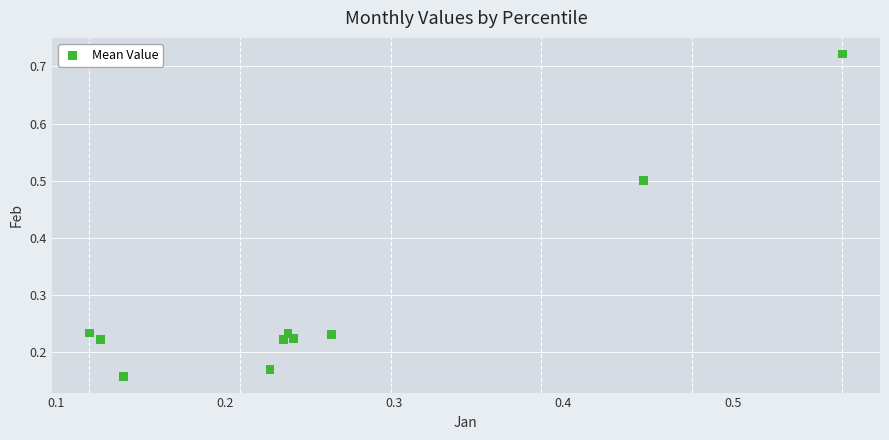

What is the range of Y values (max minus min)?

0.6